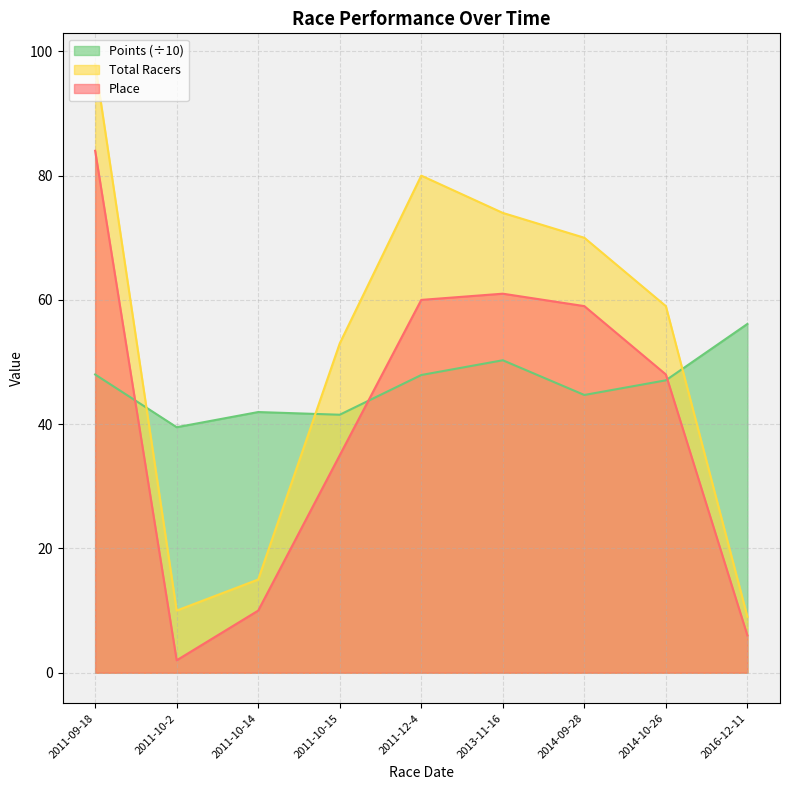

Does the chart display data point markers on the line(s)?

No